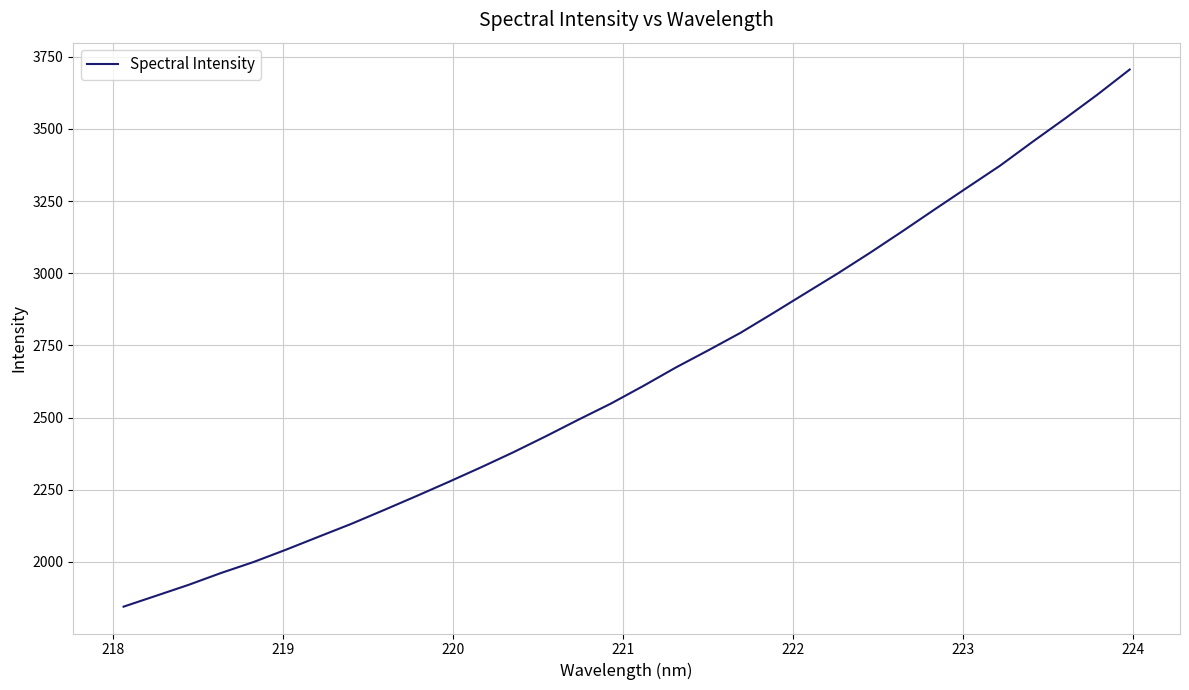

Does the chart have visible grid lines?

Yes